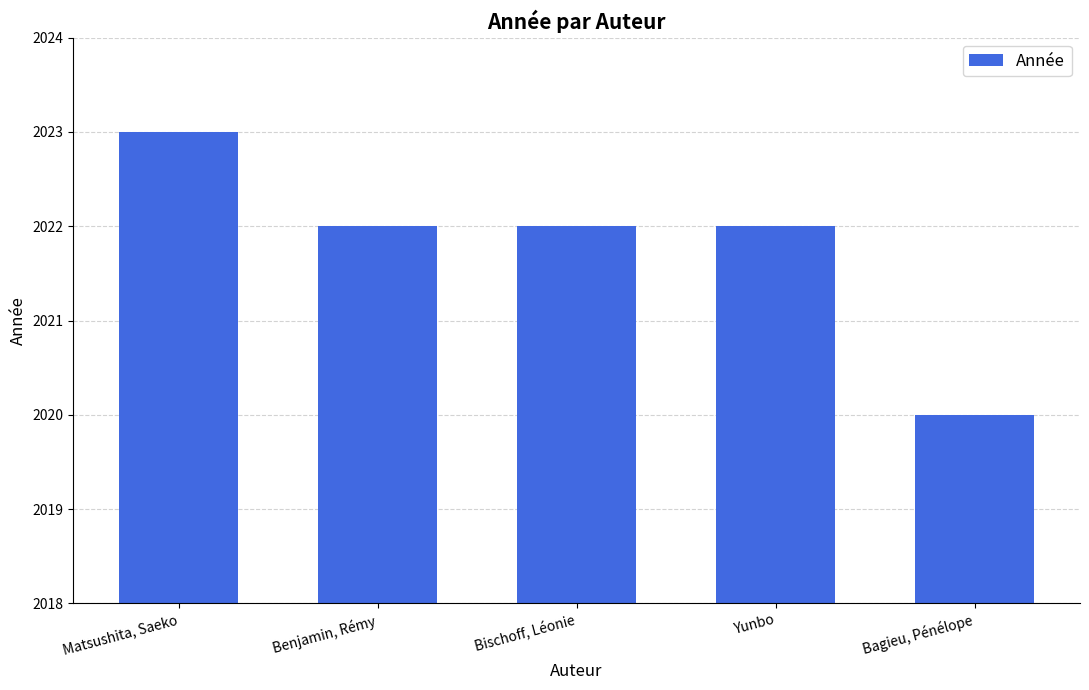

What is the value of the 1st bar from the left?

2023